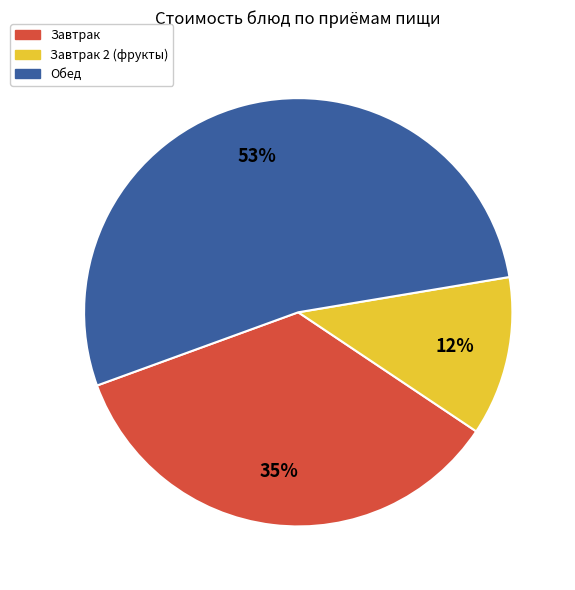

To the nearest percent, what portion does Завтрак represent?

35%